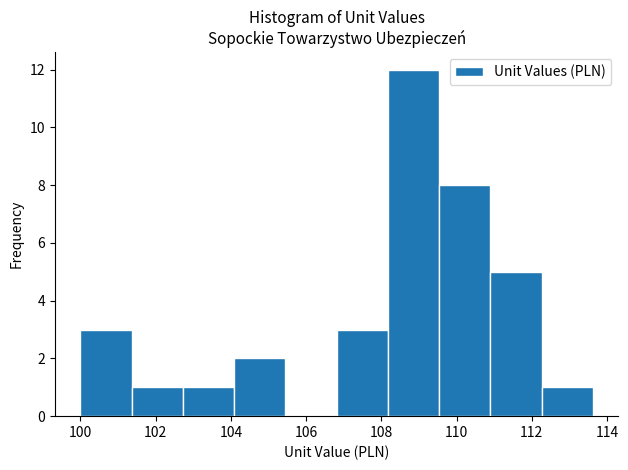

Which range on the x-axis has the tallest bar?

108.2 to 109.6